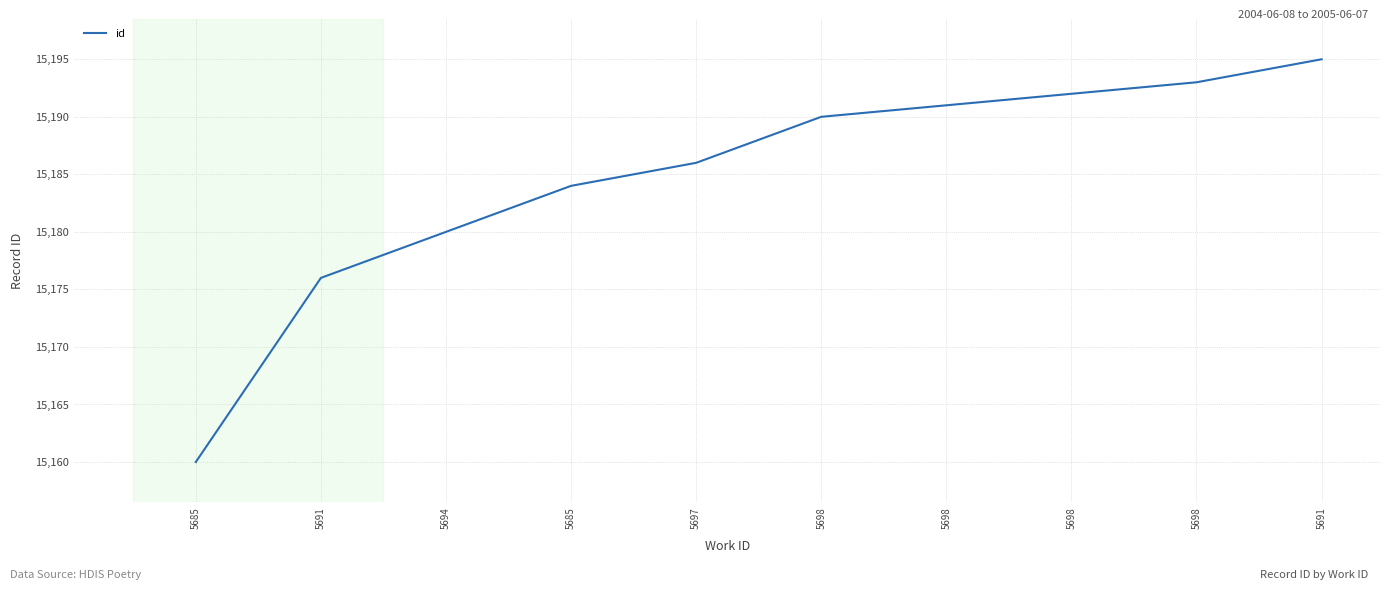

What is the label of the 7th point from the right?

5685